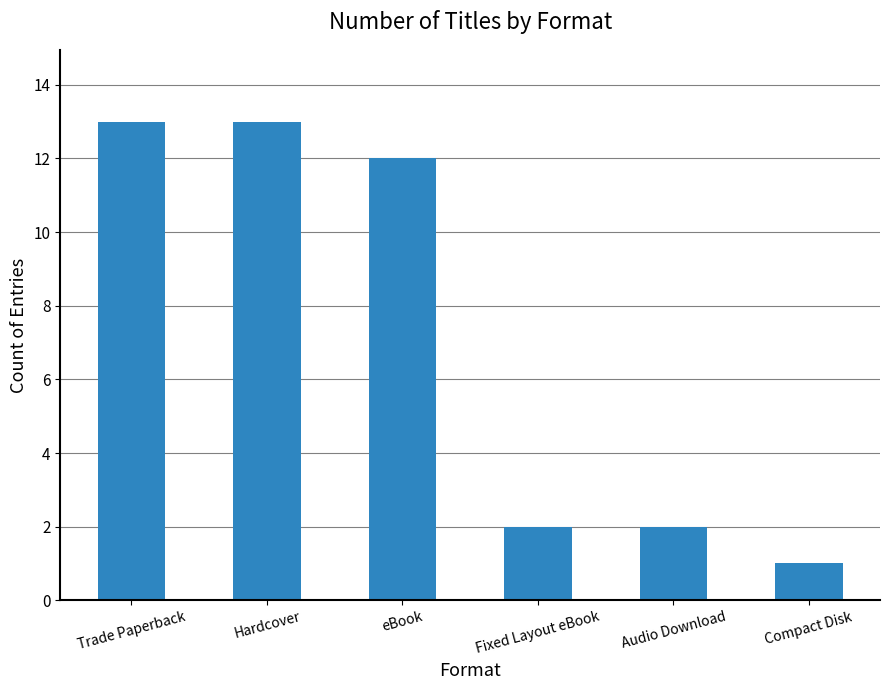

What is the ratio of the value at Hardcover to the value at Trade Paperback?

1.0